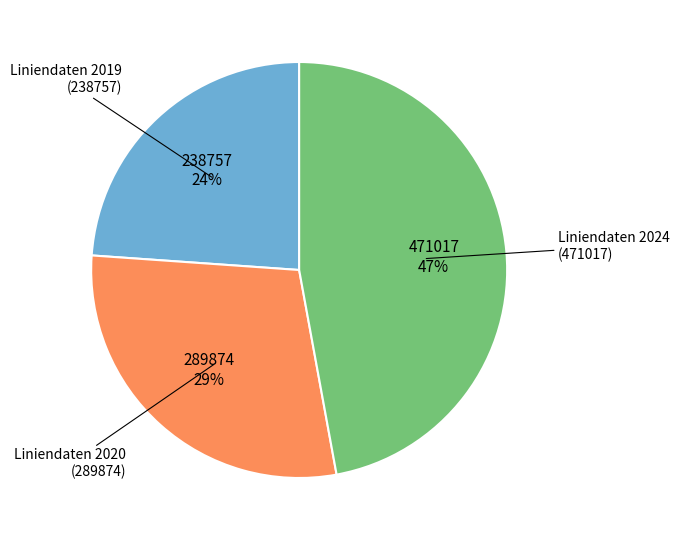

To the nearest percent, what is the difference between the largest and smallest slice percentages?

23%